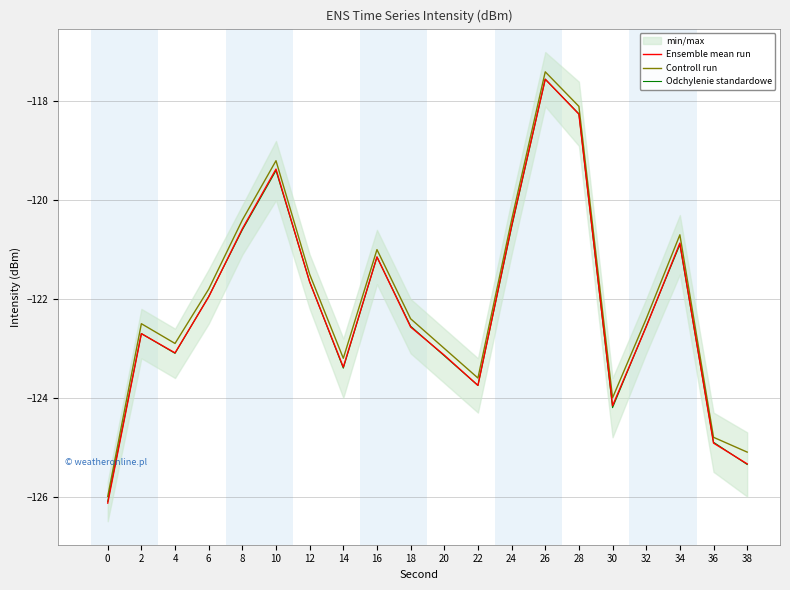

Is this an area chart (filled region under the line)?

No